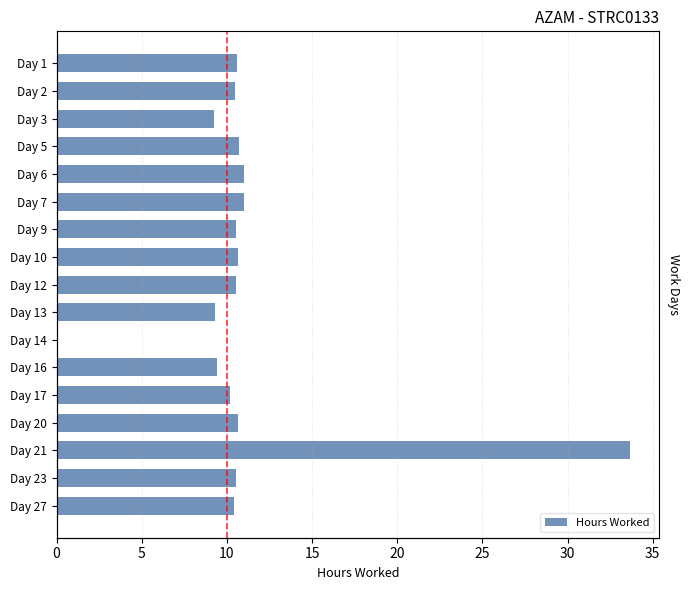

Is it true that the value at Day 6 is 19.4?

False